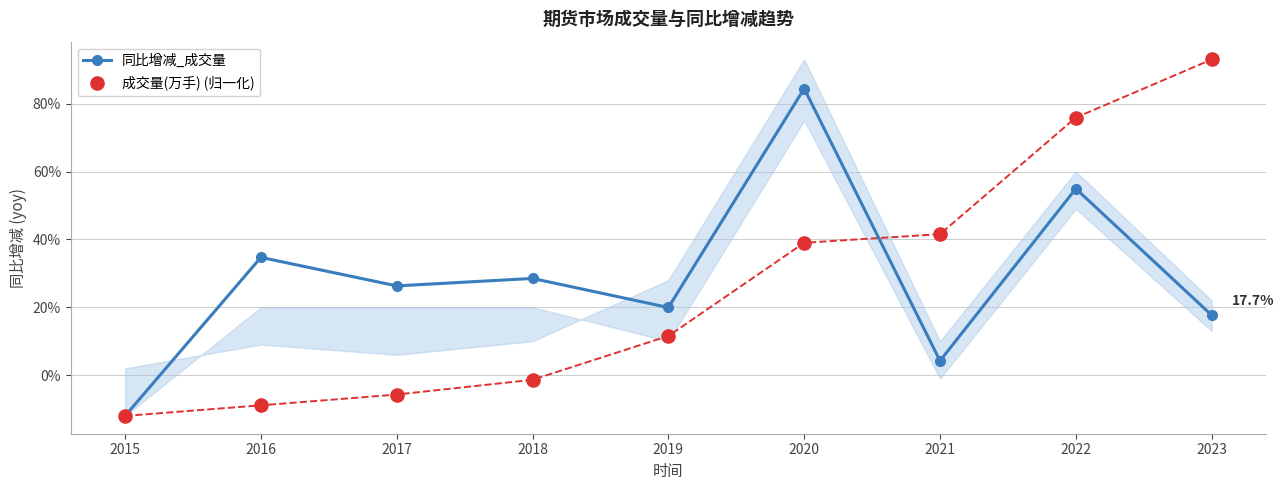

Which series has the largest total across all categories?

同比增减_成交量